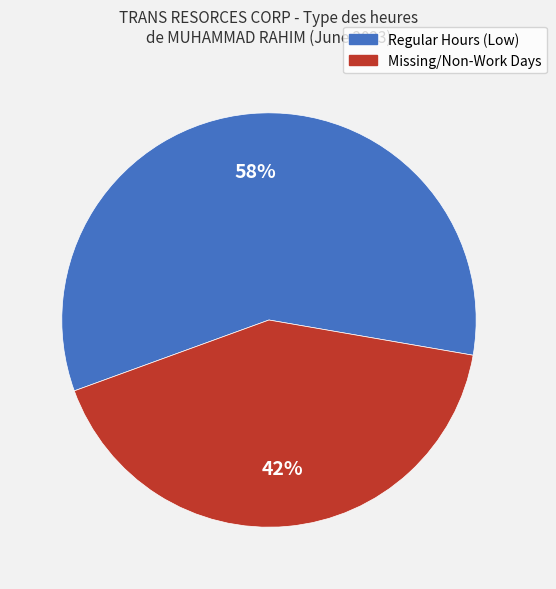

To the nearest percent, what is the average slice percentage?

50%